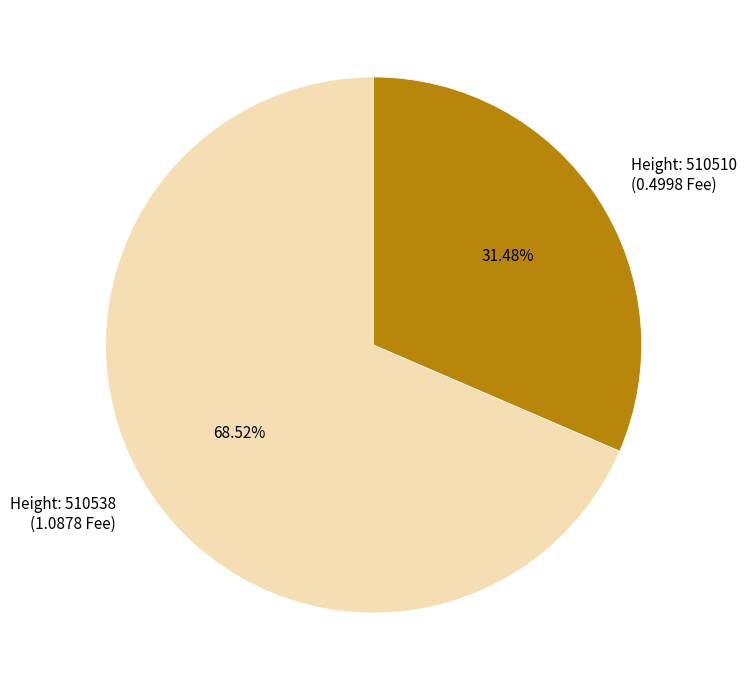

How many slices are in this pie chart?

2